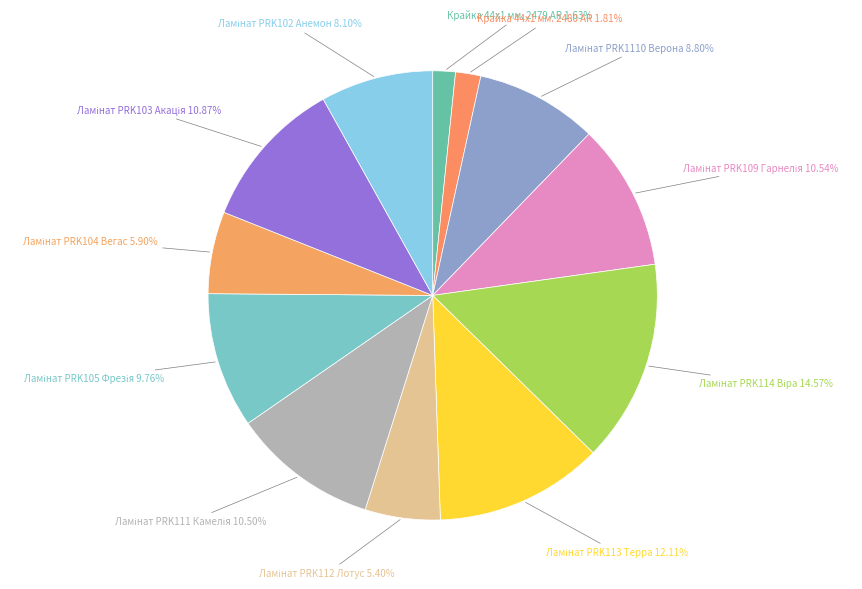

Is there a majority slice in this chart?

No